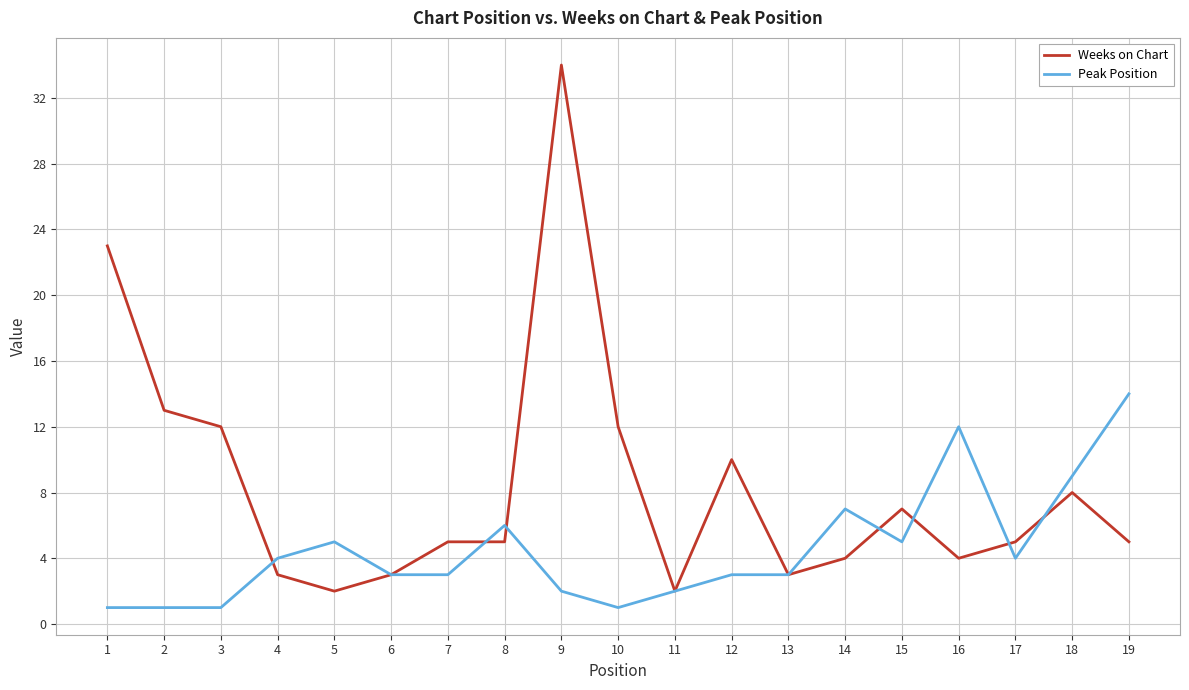

At 7, list the series in order from largest to smallest.

Weeks on Chart, Peak Position